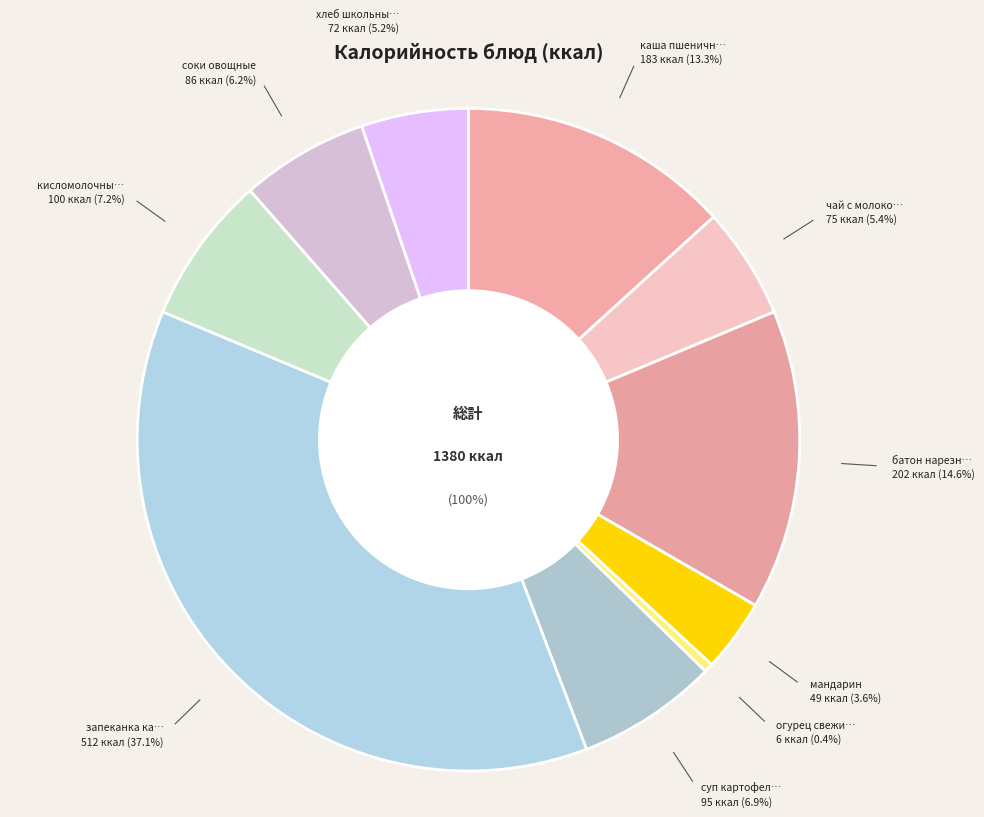

Is it true that суп картофельный is 7% of the pie?

True